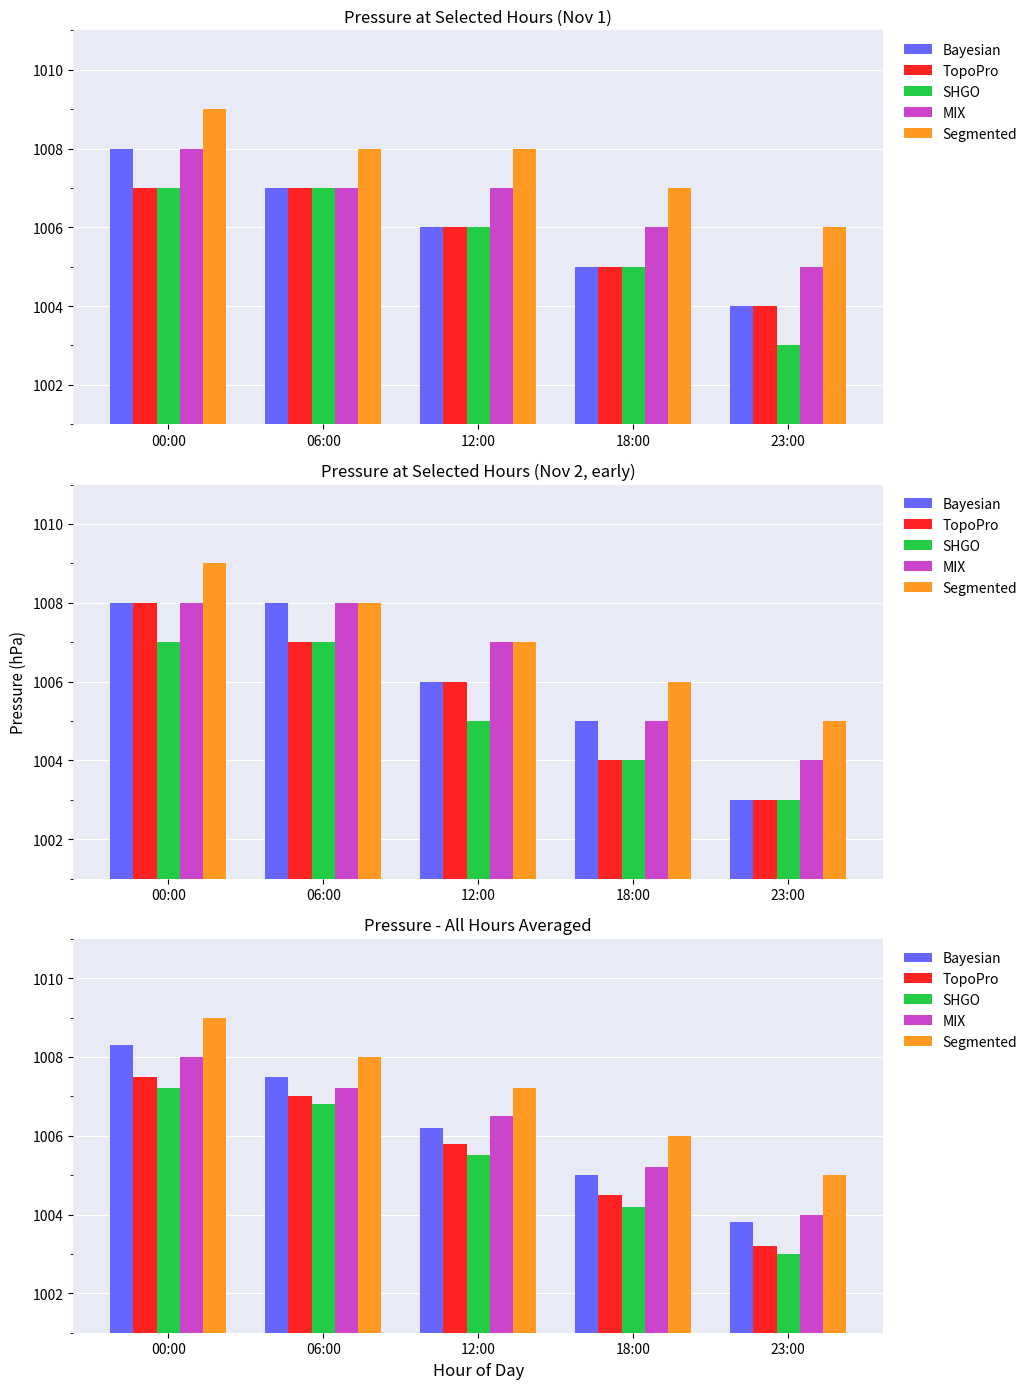

Is the value of Segmented at 23:00 greater than the value of TopoPro at 18:00?

Yes